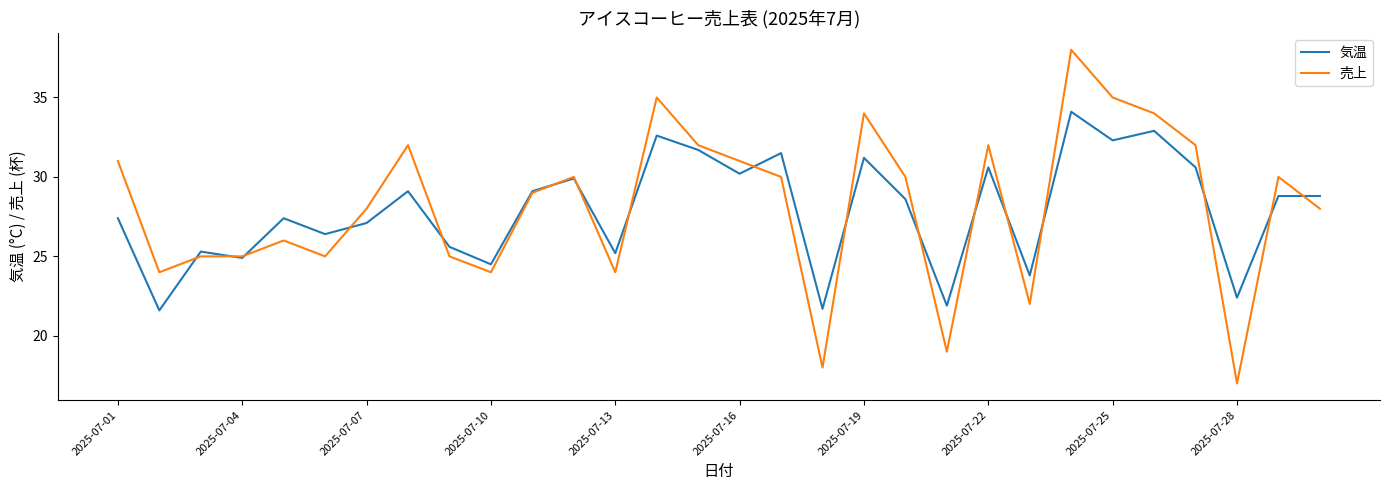

What is the minimum value shown in the chart?

17.0